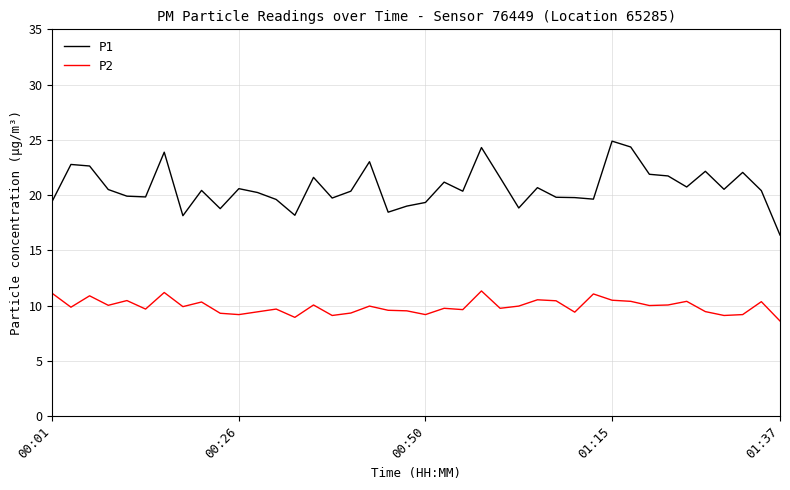

Does the chart have visible grid lines?

Yes